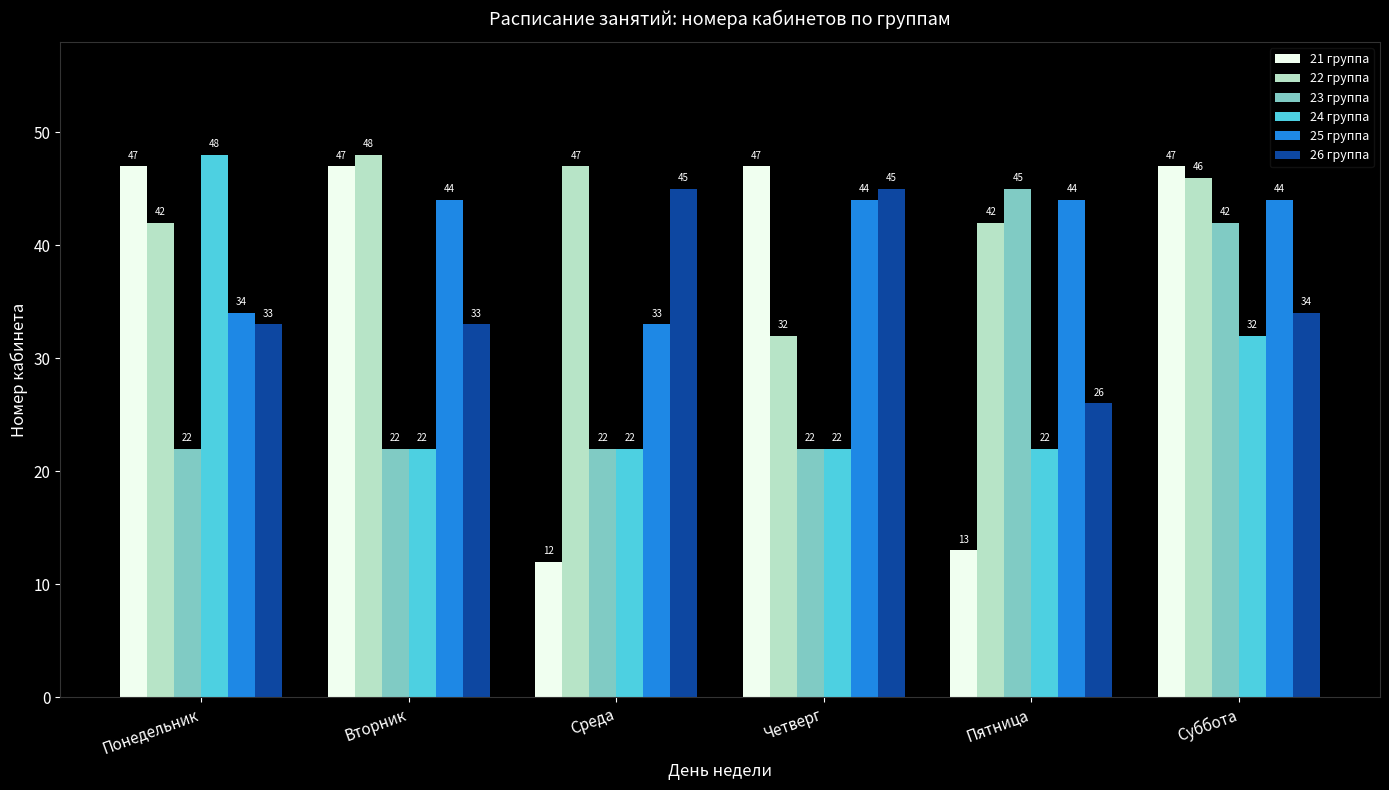

Reading right to left, what are all the values shown in this chart?

21 группа: Суббота=47	Пятница=13	Четверг=47	Среда=12	Вторник=47	Понедельник=47
22 группа: Суббота=46	Пятница=42	Четверг=32	Среда=47	Вторник=48	Понедельник=42
23 группа: Суббота=42	Пятница=45	Четверг=22	Среда=22	Вторник=22	Понедельник=22
24 группа: Суббота=32	Пятница=22	Четверг=22	Среда=22	Вторник=22	Понедельник=48
25 группа: Суббота=44	Пятница=44	Четверг=44	Среда=33	Вторник=44	Понедельник=34
26 группа: Суббота=34	Пятница=26	Четверг=45	Среда=45	Вторник=33	Понедельник=33